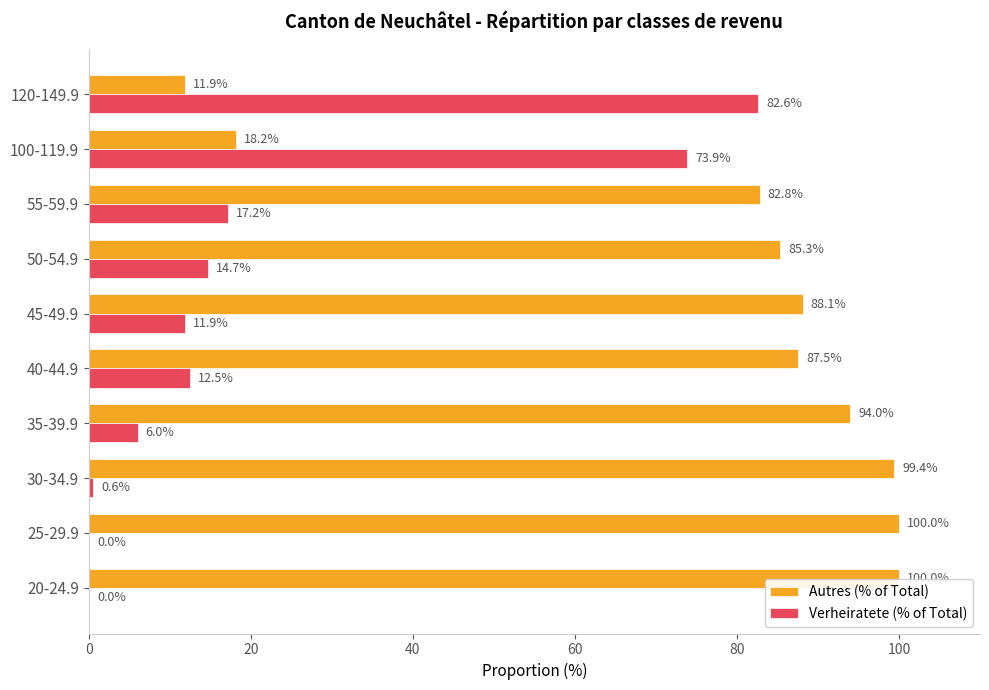

What value does the Autres (% of Total) series have at 100-119.9?

18.2